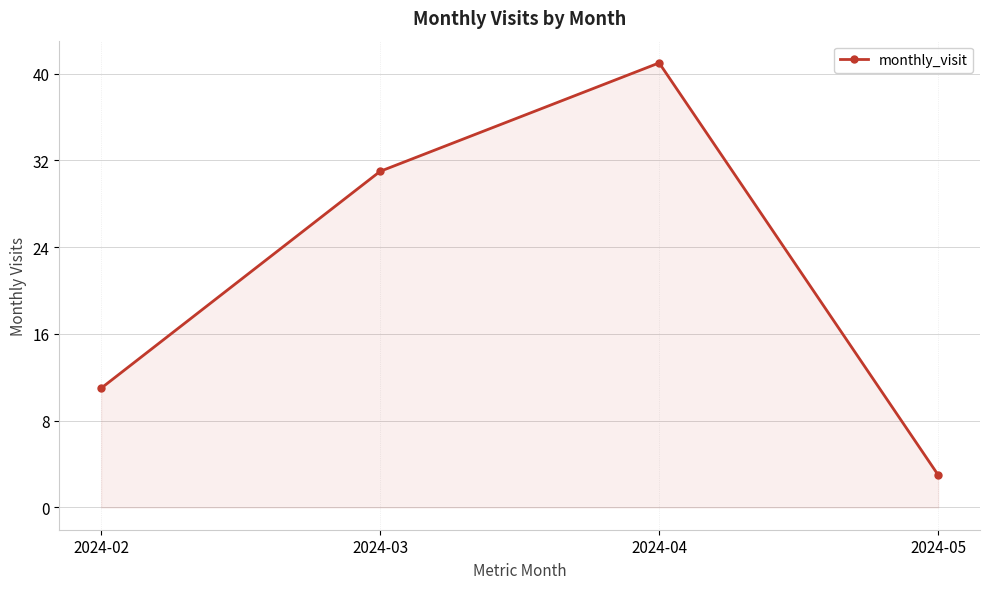

Read the value at 2024-03, to the nearest 10.

30